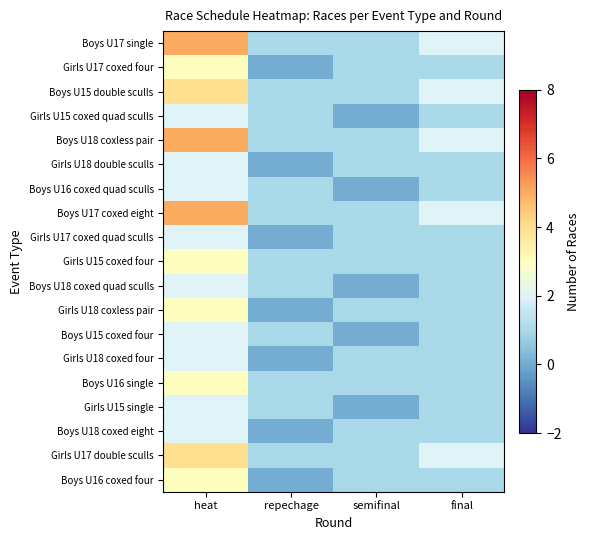

What is the spread (max minus min) of values at repechage?

1